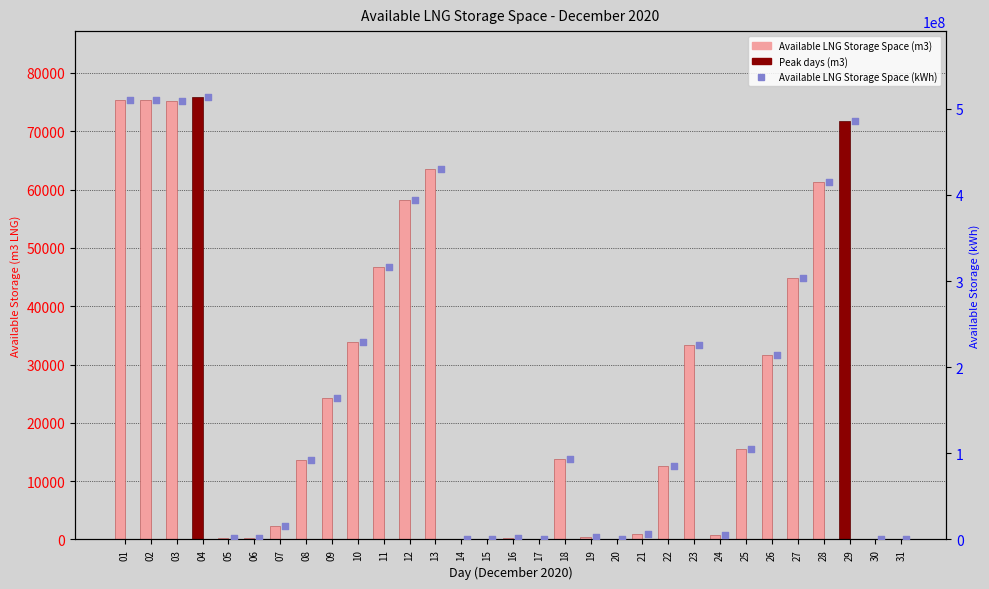

Which series has the largest Y range (max minus min)?

Available LNG Storage Space (kWh)